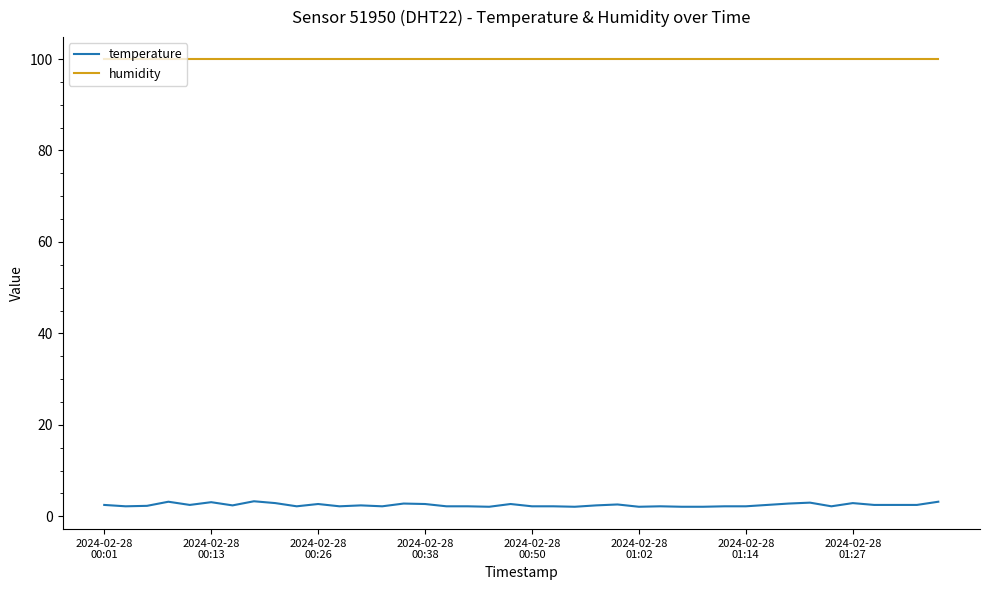

Which series has the largest total across all categories?

humidity